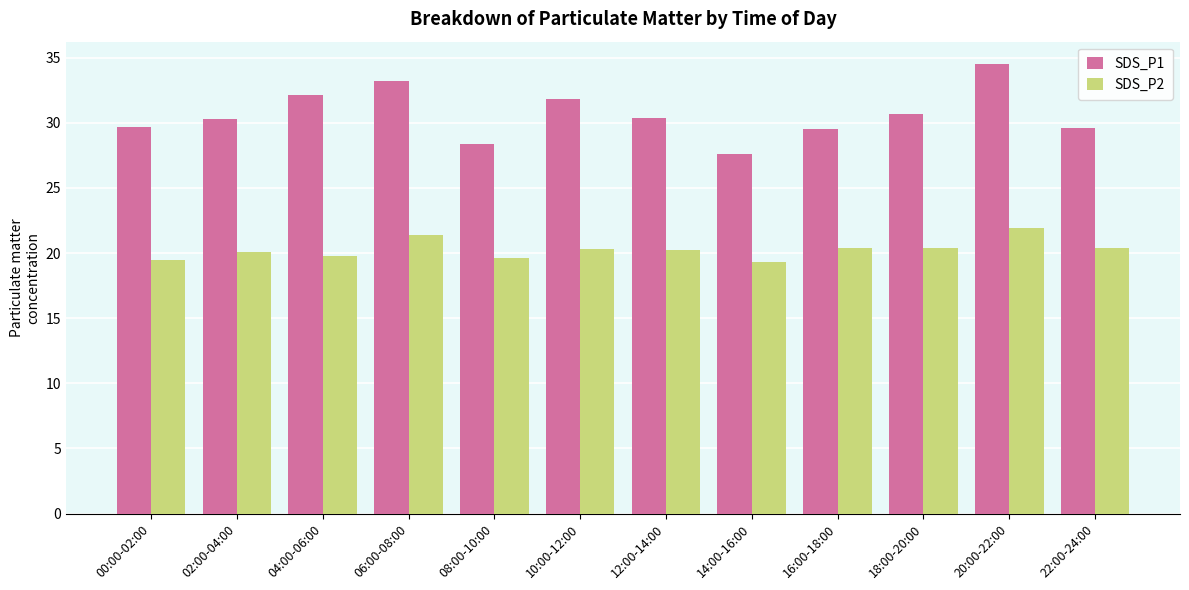

Rank the series by their maximum value, from lowest to highest.

SDS_P2, SDS_P1